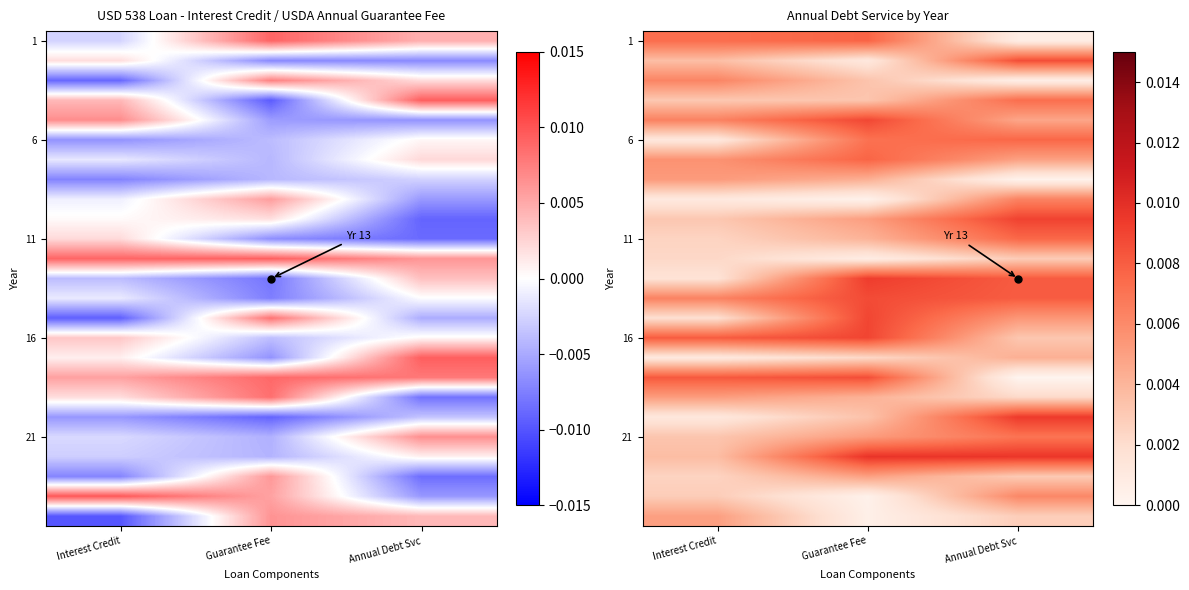

Count the number of categories in the chart.

3